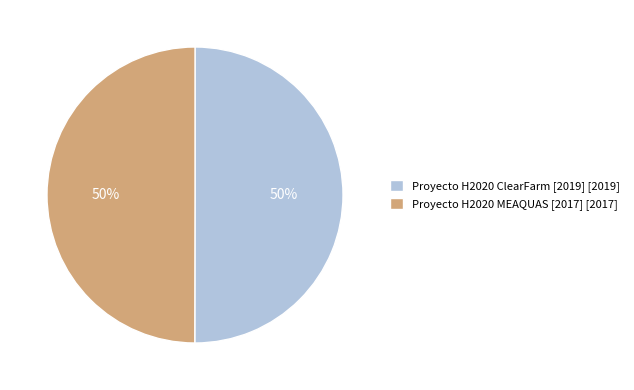

What percentage is the Proyecto H2020 MEAQUAS [2017] [2017] slice, to the nearest percent?

50%